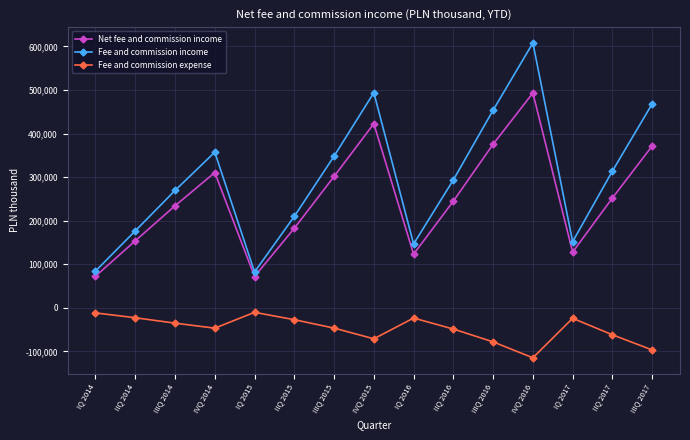

Does the chart display data point markers on the line(s)?

Yes